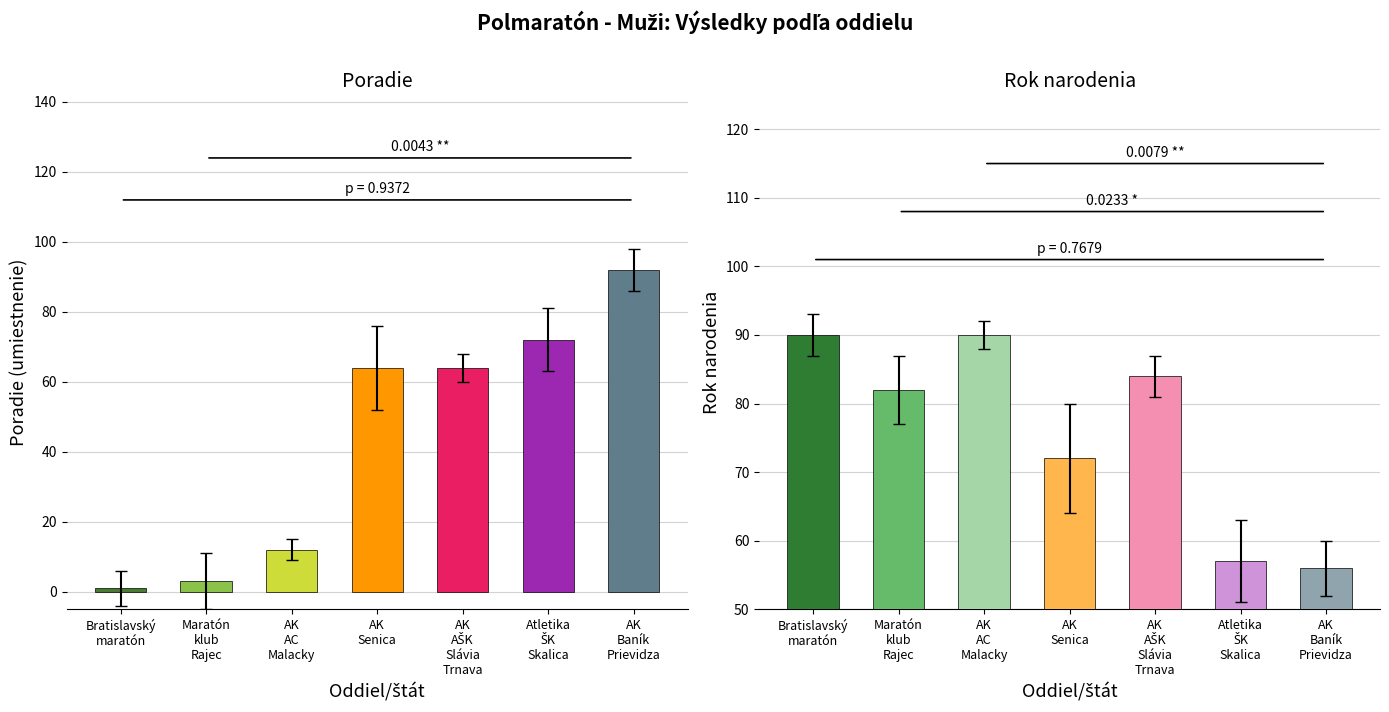

How many series are shown in this chart?

2